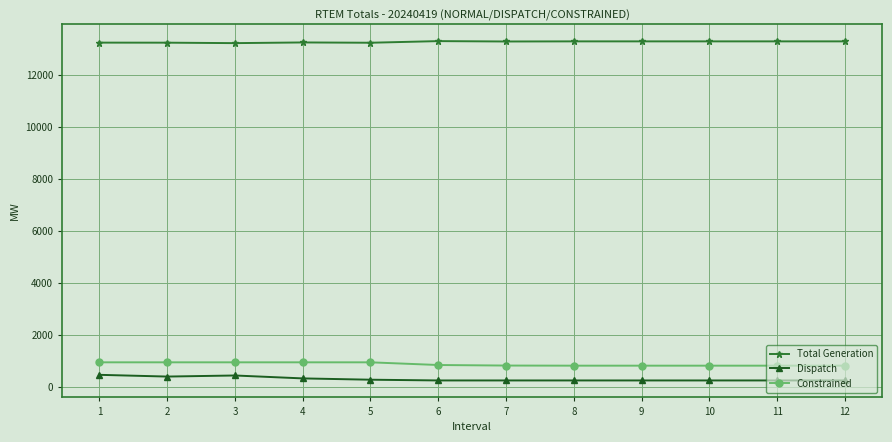

What is the difference between the highest and lowest values at 2?

12863.2